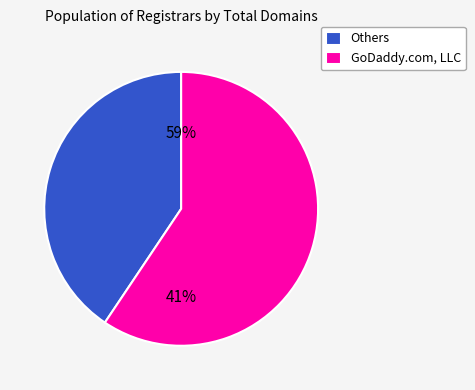

What is the largest slice in the pie chart?

GoDaddy.com, LLC